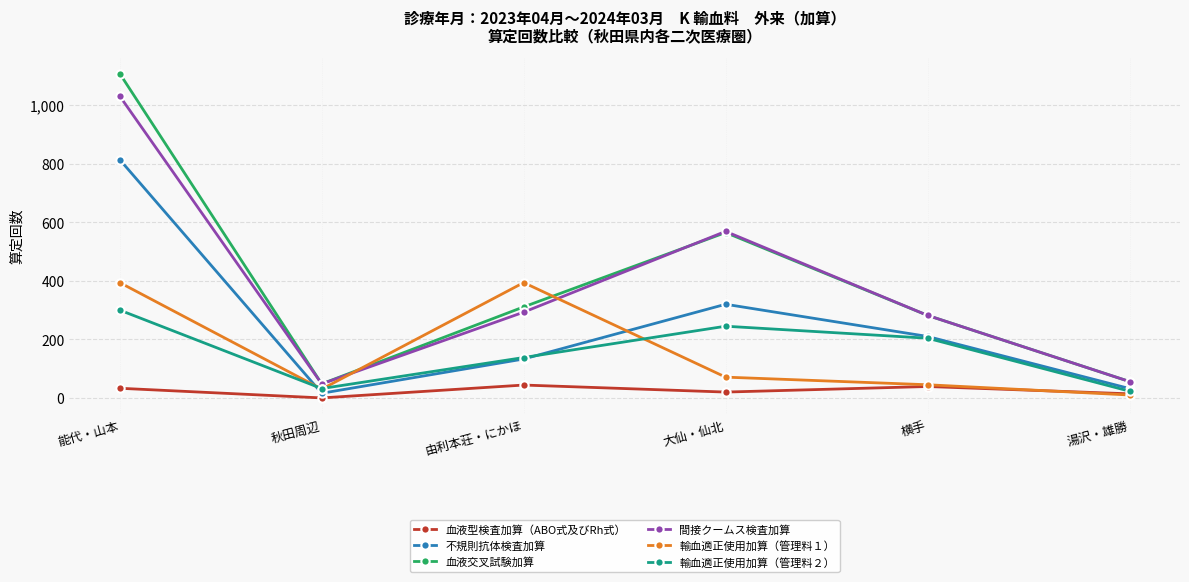

Between 能代・山本 and 由利本荘・にかほ, which series saw the biggest shift?

血液交叉試験加算